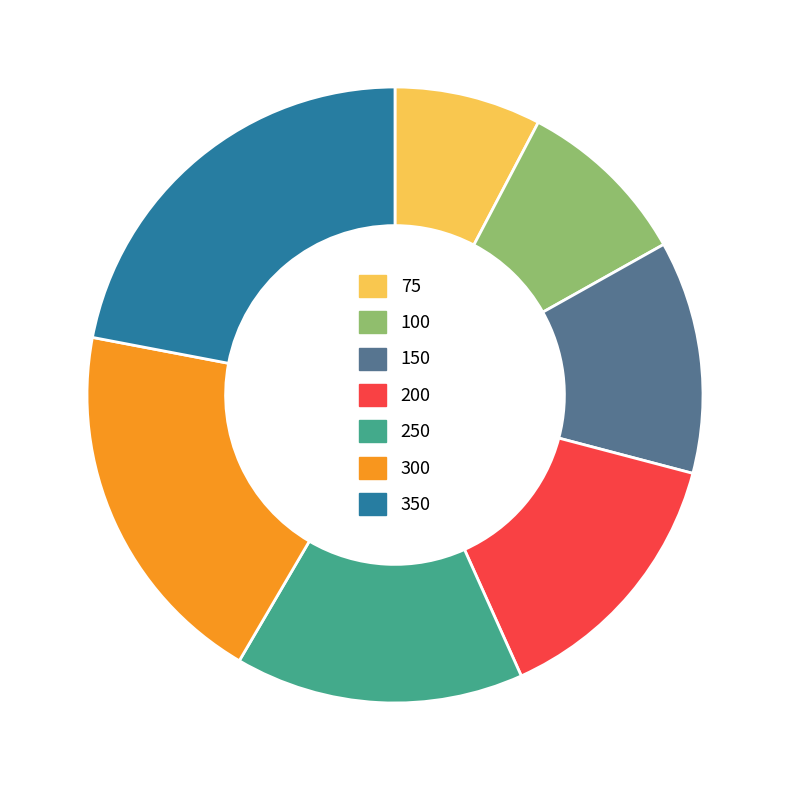

Does 200 represent more than half of the total?

No